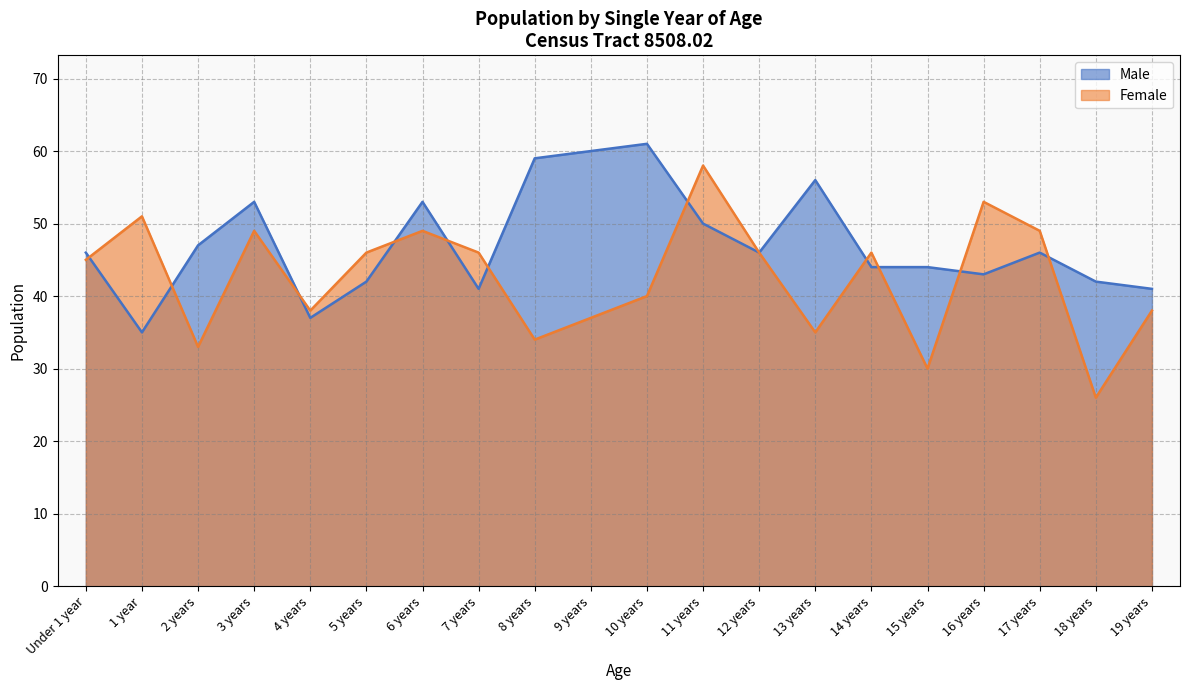

True or false: Female and Male intersect in this chart.

True